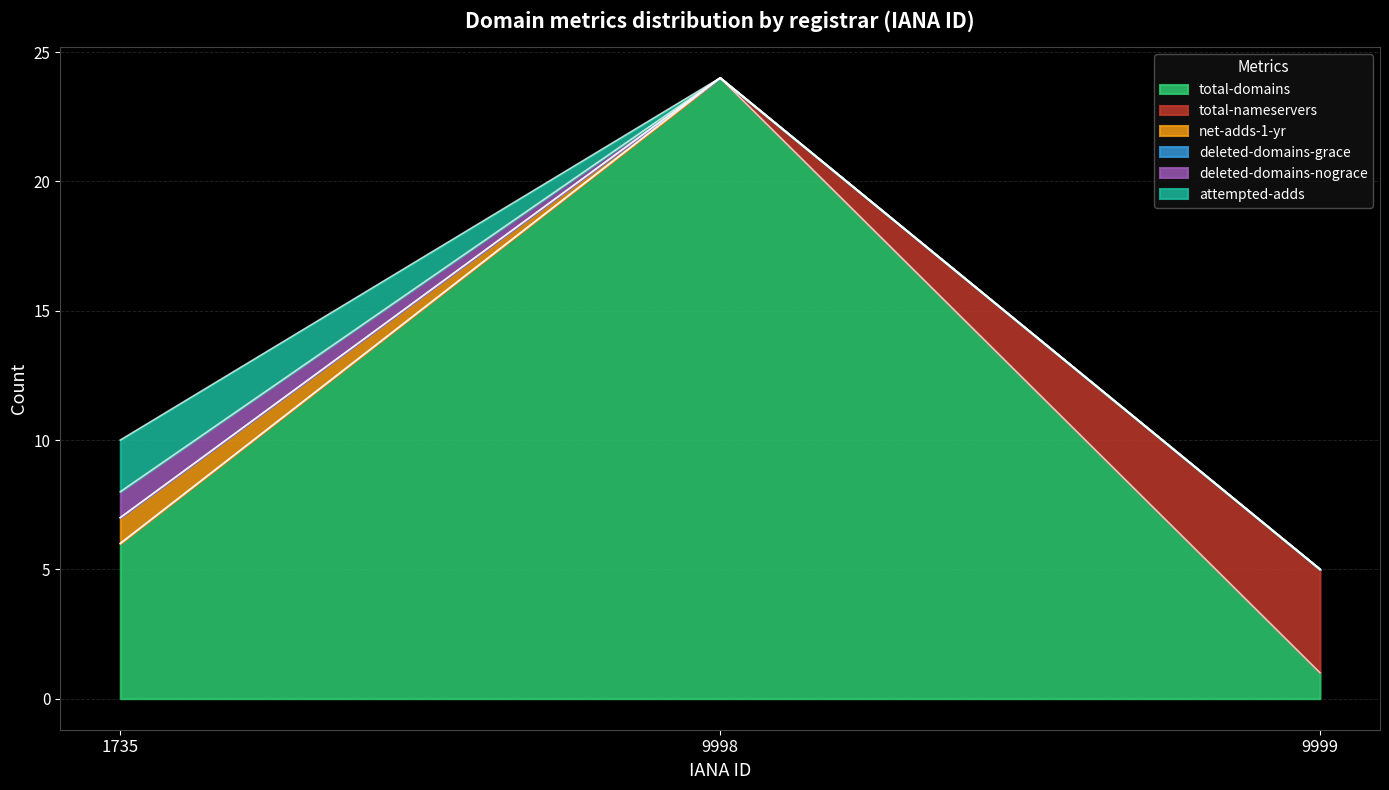

Which category has the lowest value in the attempted-adds series?

9998